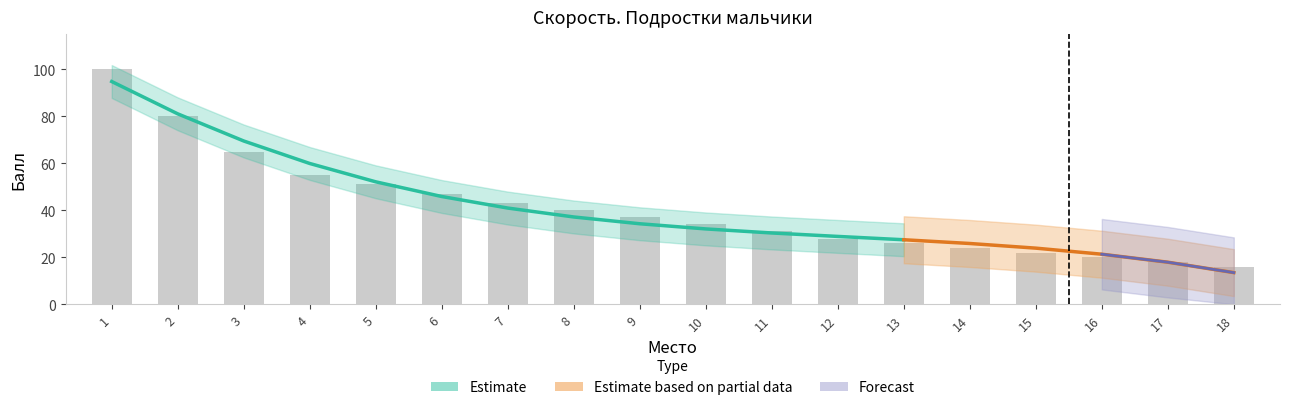

Approximately how many times larger is the value at 16 compared to 10?

0.6